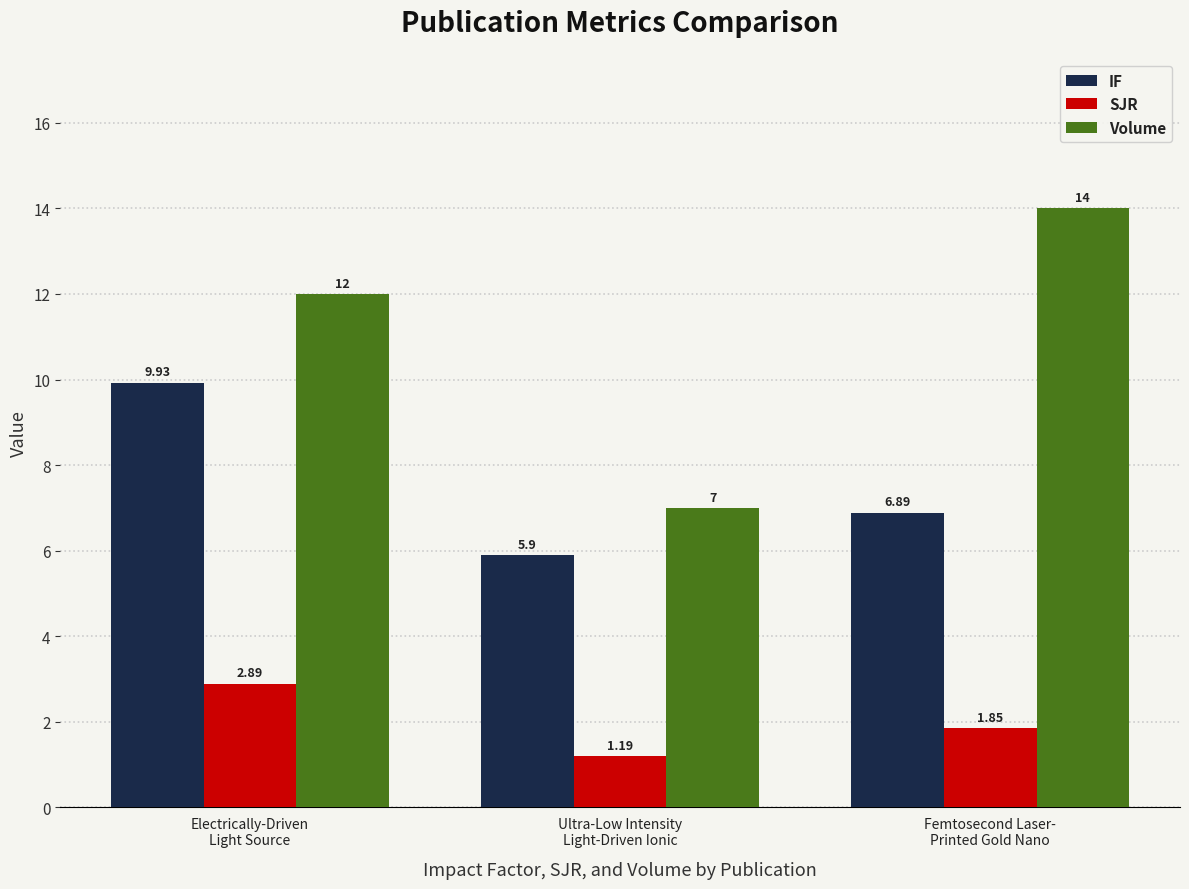

What is the maximum value for IF?

9.9